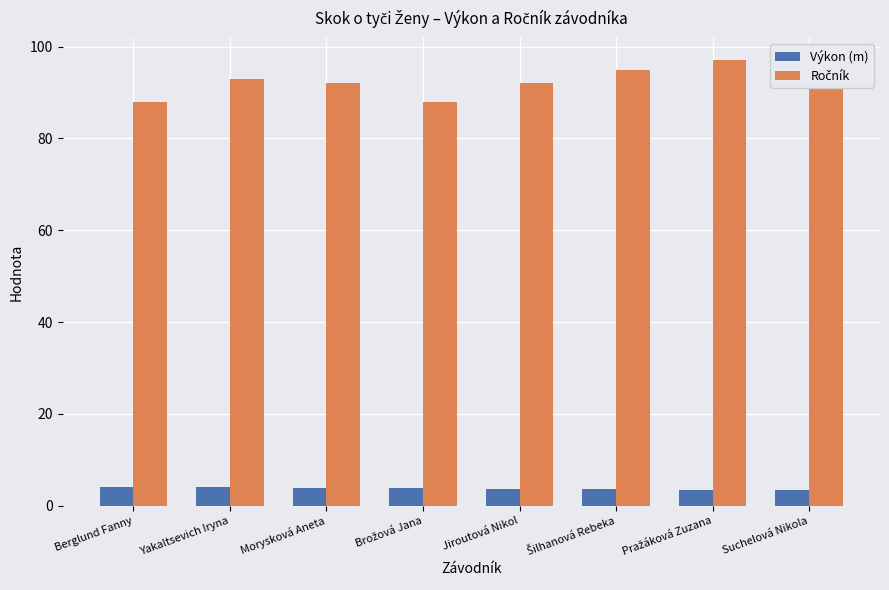

At how many categories does at least one series exceed 22?

8